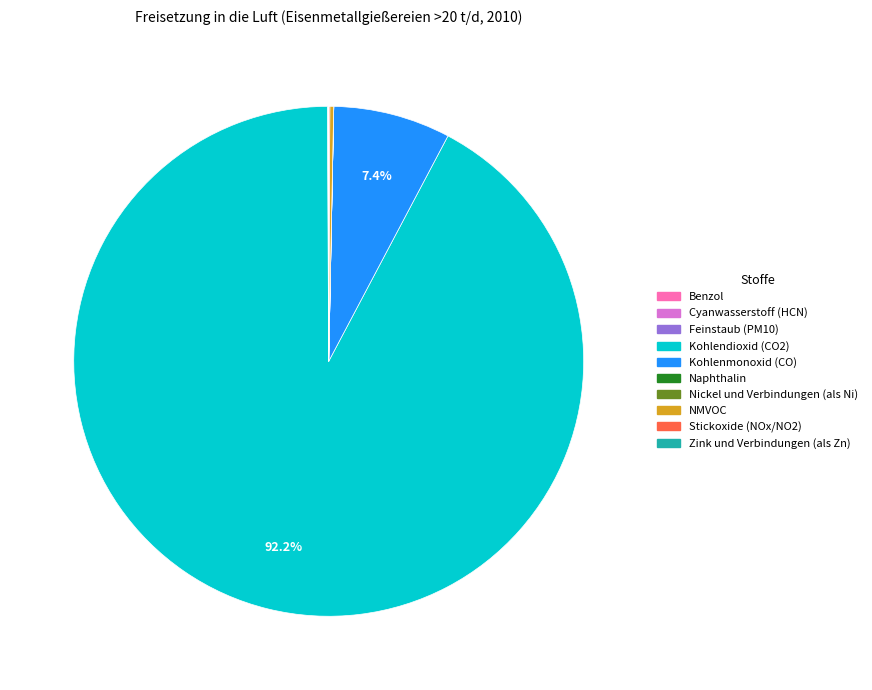

What is the largest slice in the pie chart?

Kohlendioxid (CO2)